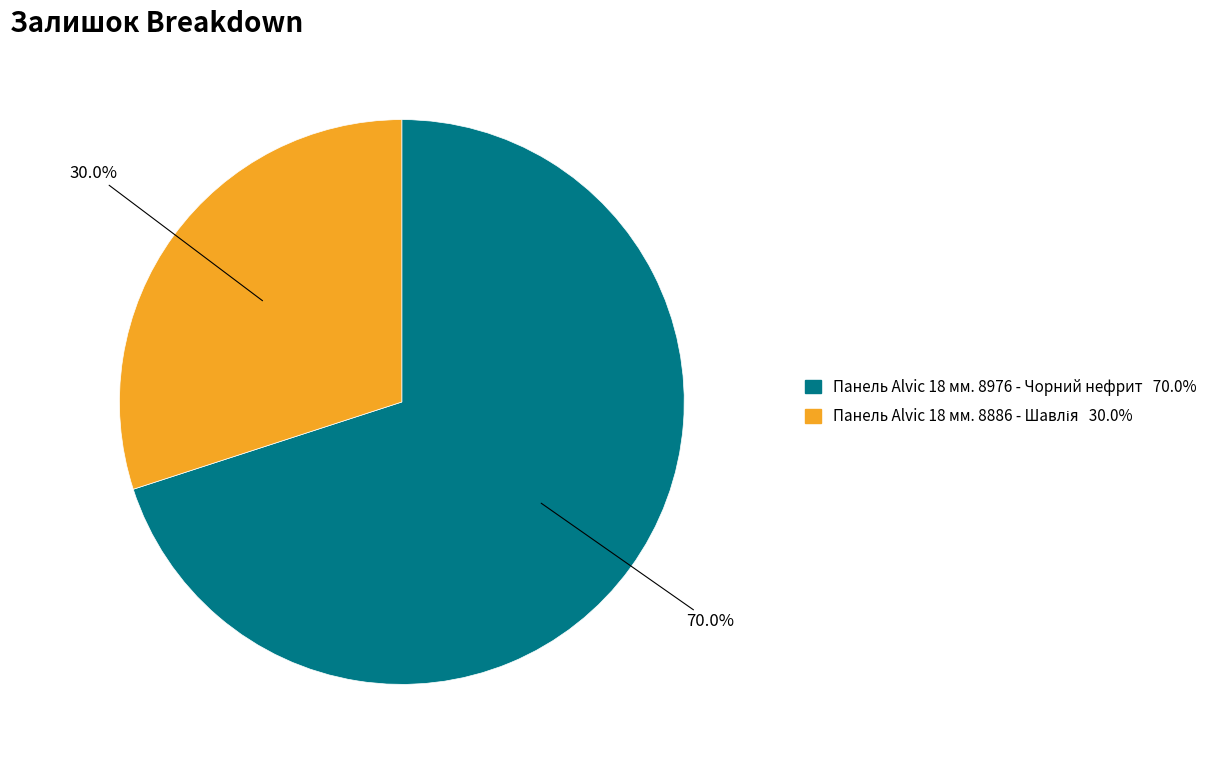

Which category has the biggest portion of the pie?

Панель Alvic 18 мм. 8976 - Чорний нефрит